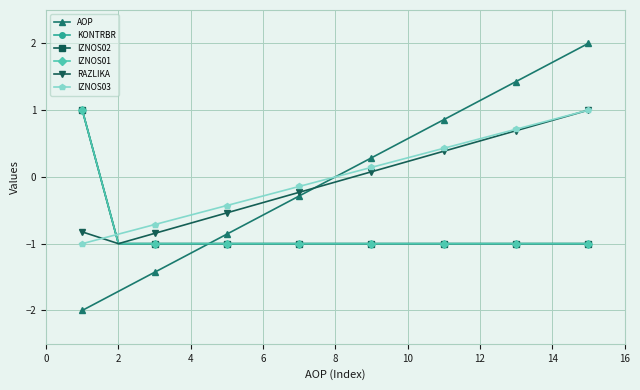

Reading left to right, list all the values displayed in this chart.

AOP: -2.0	-1.7	-1.4	-1.1	-0.9	-0.6	-0.3	0.0	0.3	0.6	0.9	1.1	1.4	1.7	2.0
KONTRBR: 1.0	-1.0	-1.0	-1.0	-1.0	-1.0	-1.0	-1.0	-1.0	-1.0	-1.0	-1.0	-1.0	-1.0	-1.0
IZNOS02: 1.0	-1.0	-1.0	-1.0	-1.0	-1.0	-1.0	-1.0	-1.0	-1.0	-1.0	-1.0	-1.0	-1.0	-1.0
IZNOS01: 1.0	-1.0	-1.0	-1.0	-1.0	-1.0	-1.0	-1.0	-1.0	-1.0	-1.0	-1.0	-1.0	-1.0	-1.0
RAZLIKA: -0.8	-1.0	-0.8	-0.7	-0.5	-0.4	-0.2	-0.1	0.1	0.2	0.4	0.5	0.7	0.8	1.0
IZNOS03: -1.0	-0.9	-0.7	-0.6	-0.4	-0.3	-0.1	0.0	0.1	0.3	0.4	0.6	0.7	0.9	1.0